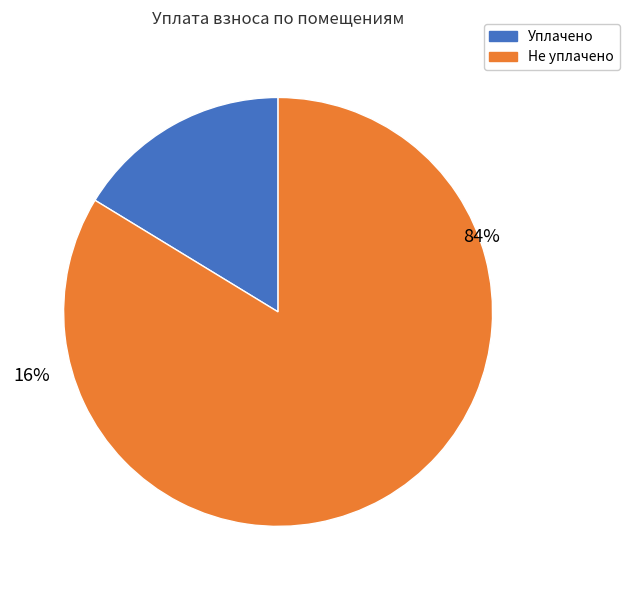

Between 19 and 2, which is larger?

19